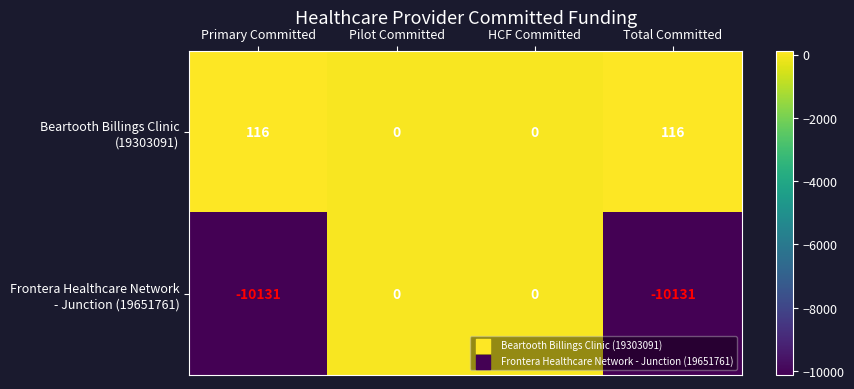

What is the spread (max minus min) of values at Primary Committed?

10247